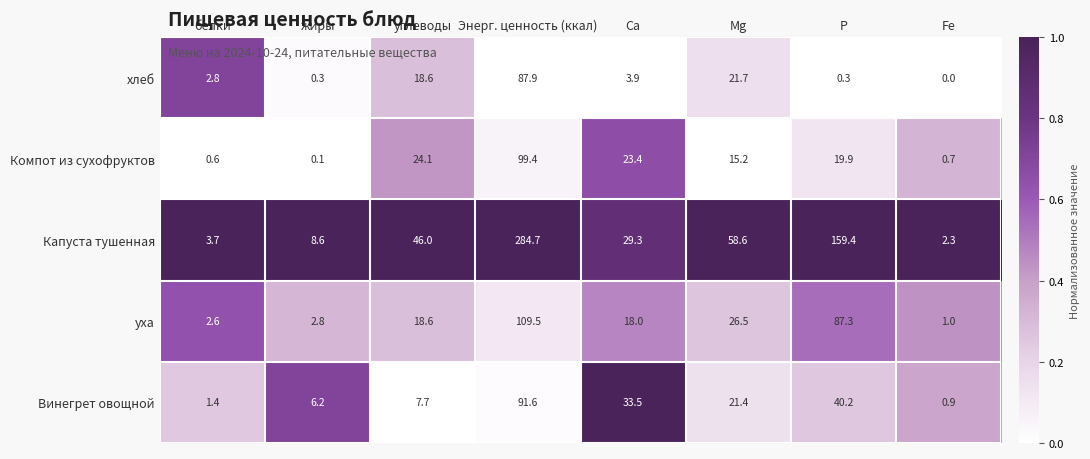

Which series has the widest spread of values?

Капуста тушенная